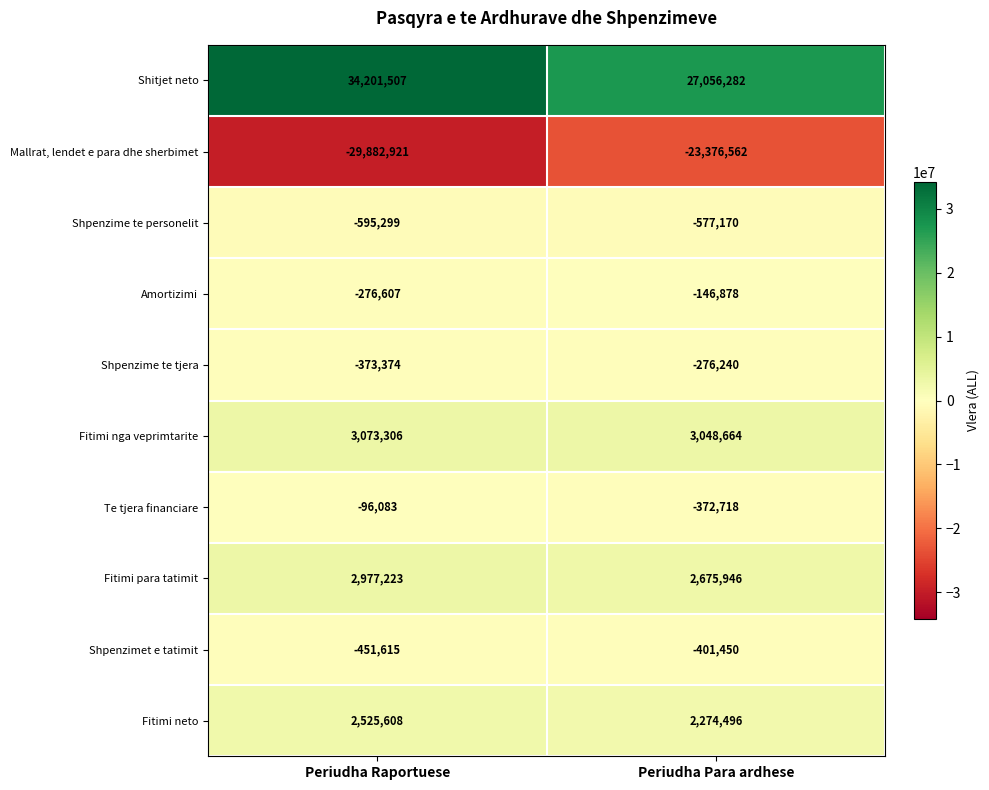

Where is Mallrat, lendet e para dhe sherbimet nearest to the value -26629741?

Periudha Para ardhese